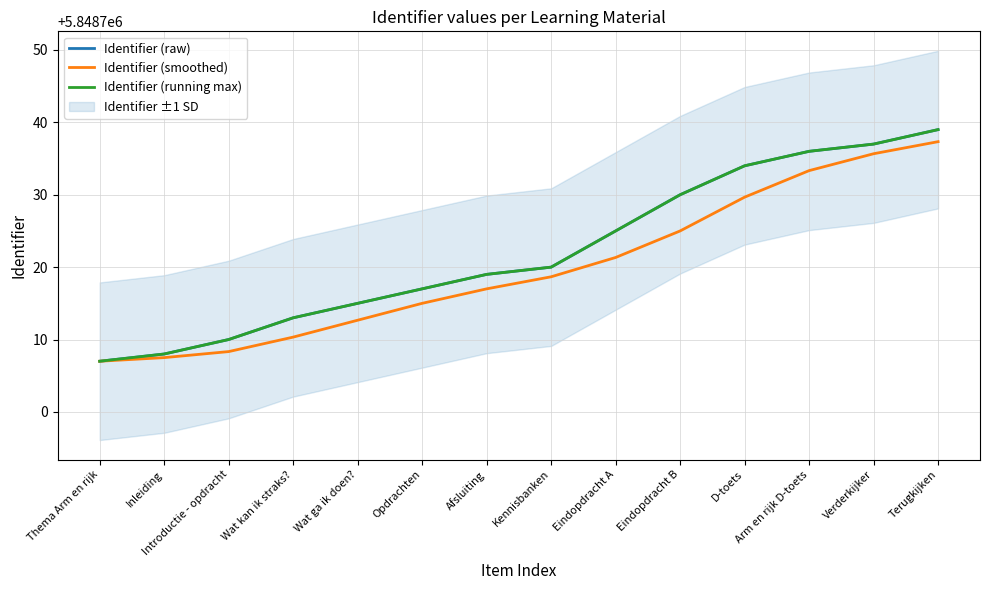

What is the highest value of the Identifier (smoothed) series?

5848737.3